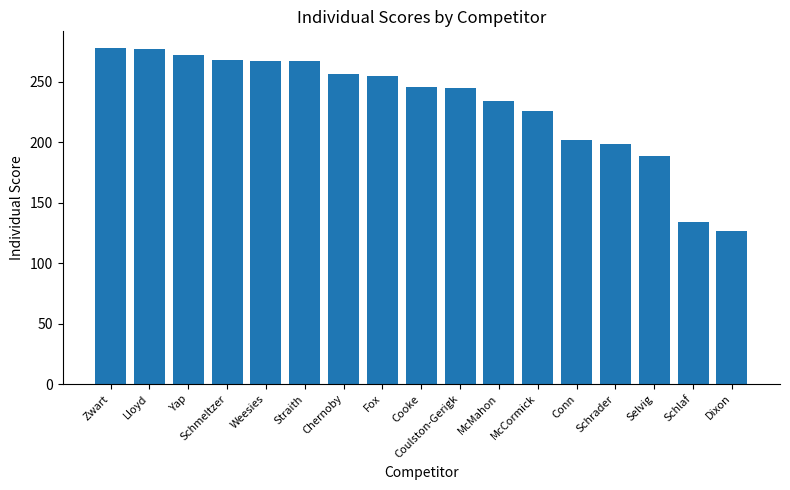

How many bars are there in total?

17